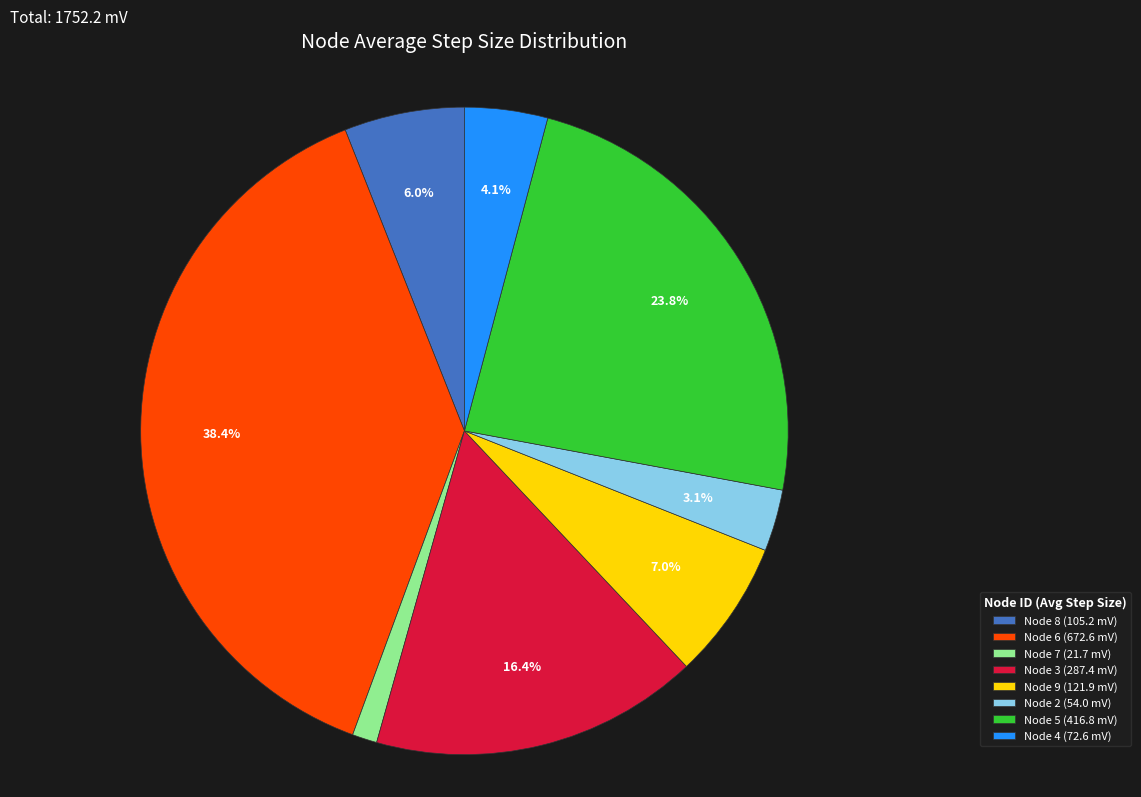

Does Node 6 account for over 50% of the chart?

No